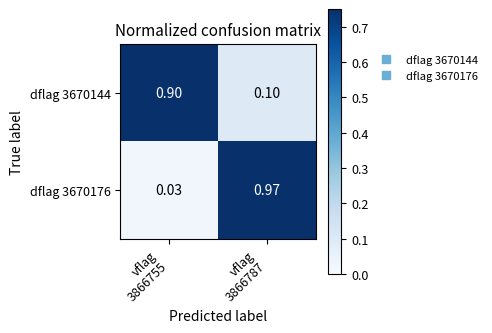

How many categories are shown in the chart?

2